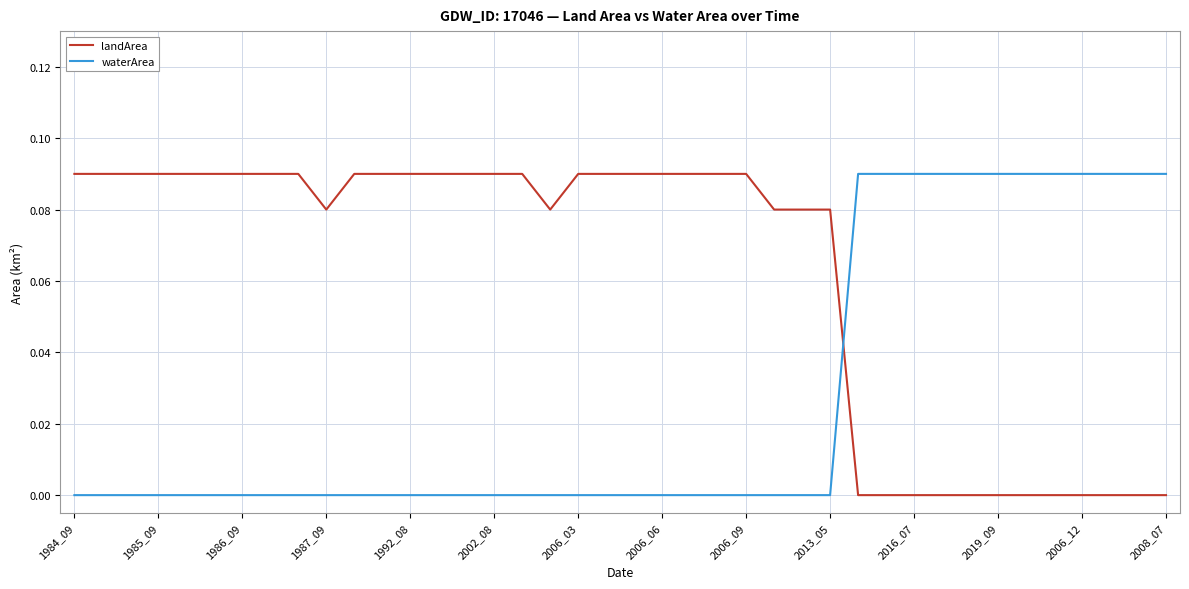

Which series has the largest total across all categories?

landArea